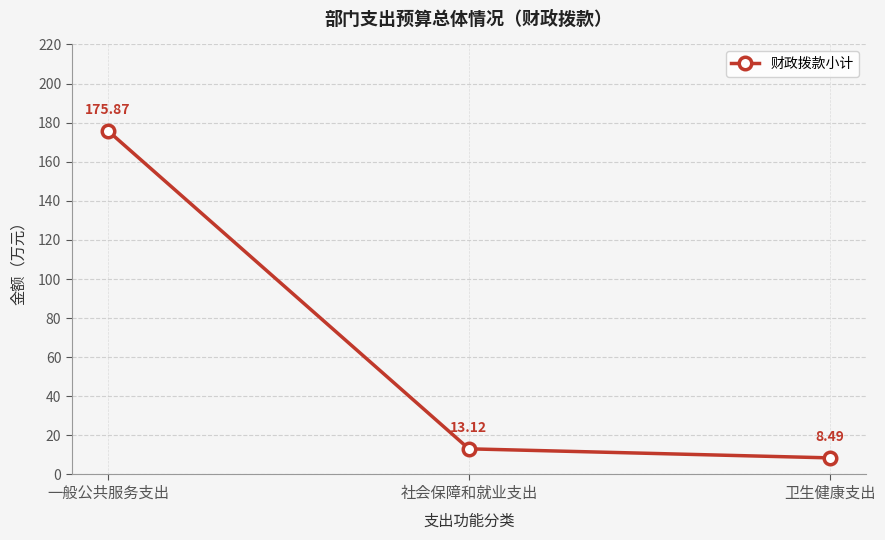

Is it true that the value at 社会保障和就业支出 is 13.1?

True